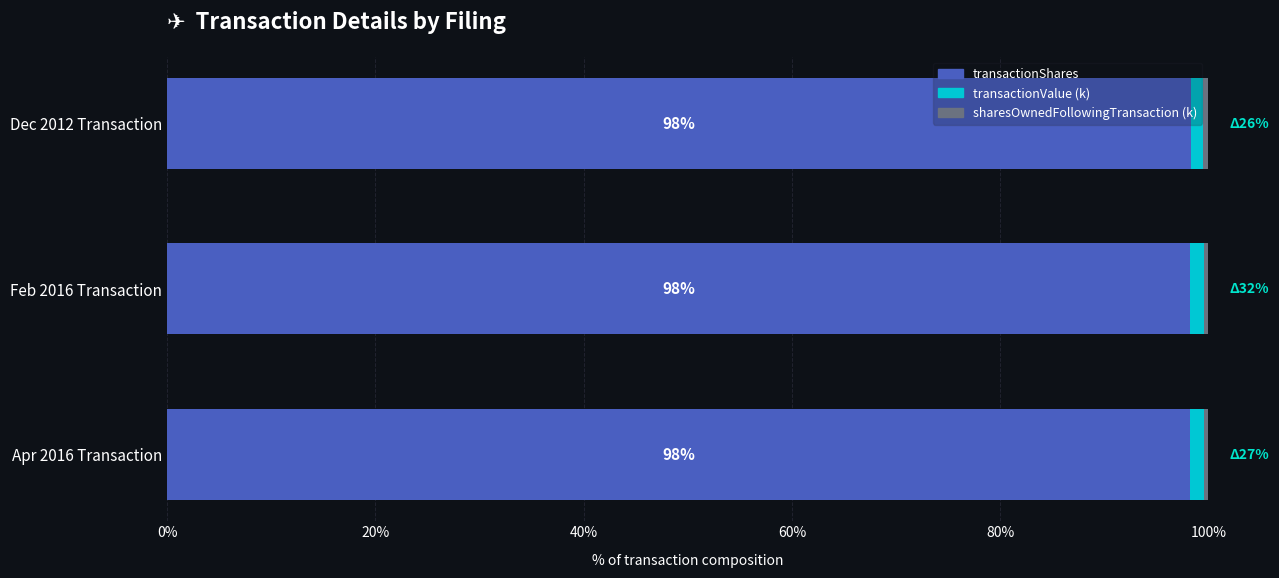

How many data points does each series have?

3